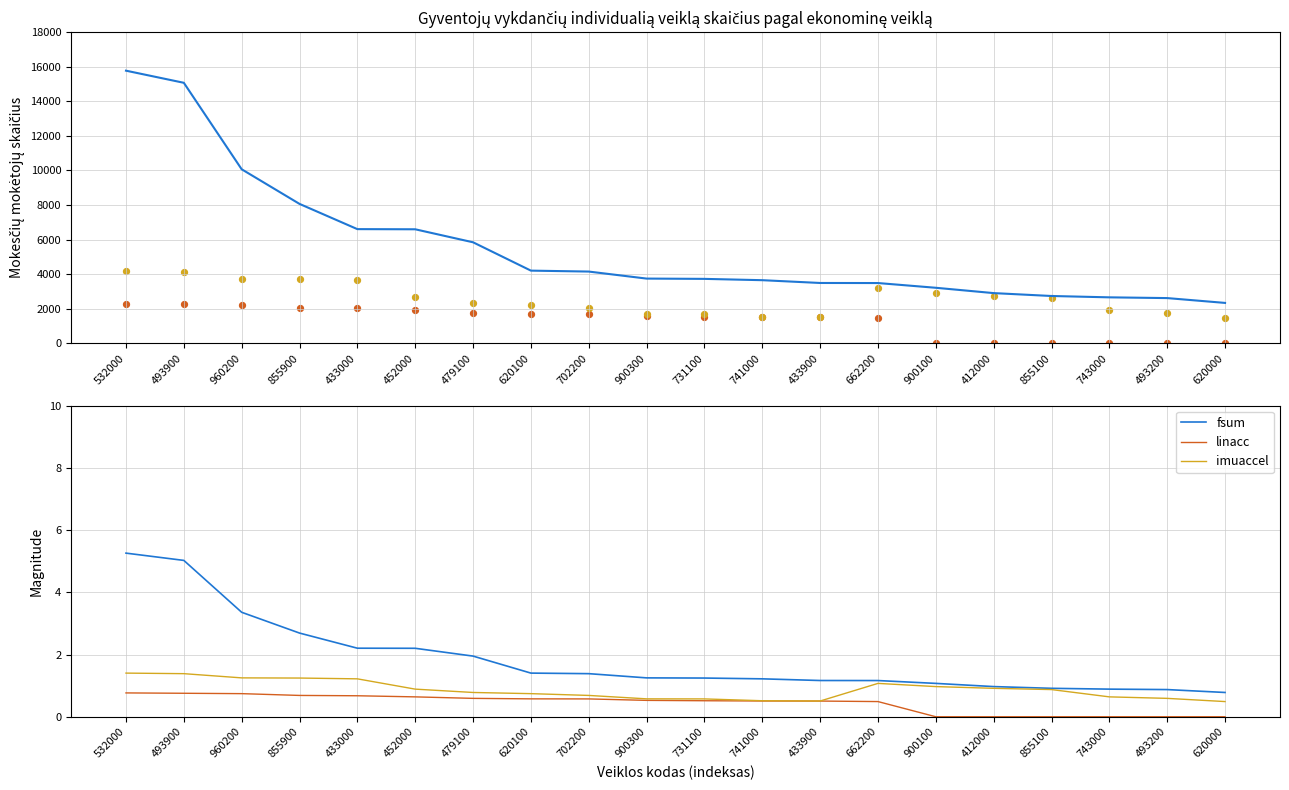

Is the value of fsum at 452000 greater than the value of linacc at 433000?

Yes